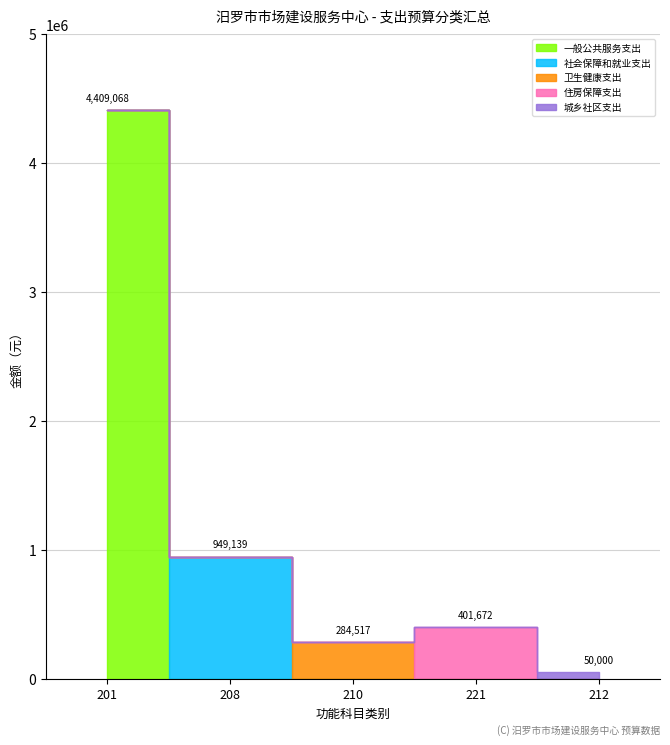

The value of 卫生健康支出 at 208 is -151172.5. True or false?

False